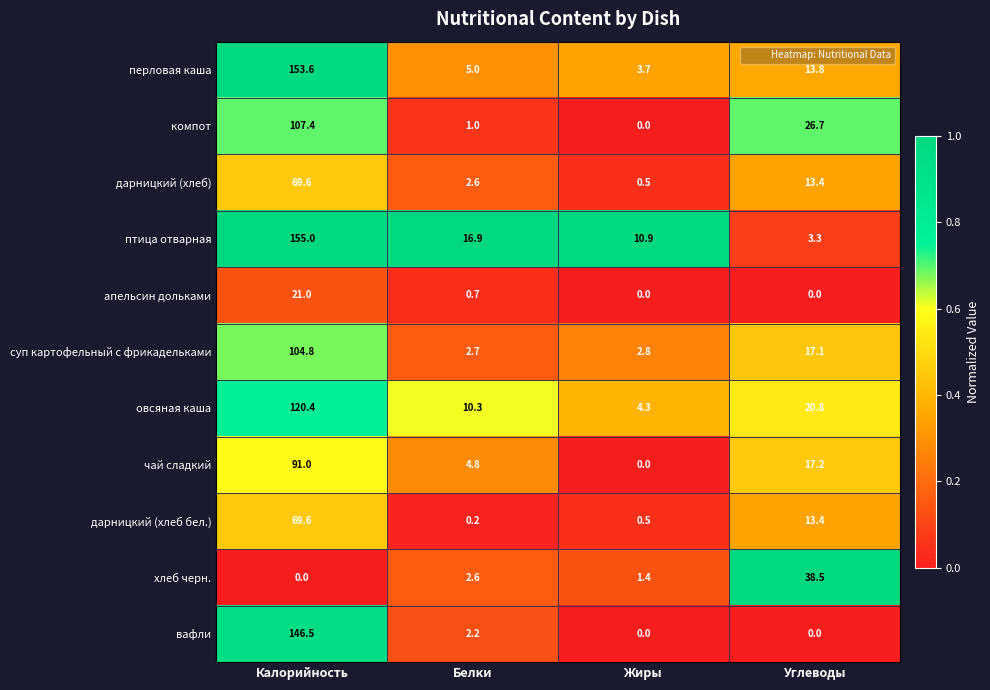

Which series has the largest total across all categories?

птица отварная